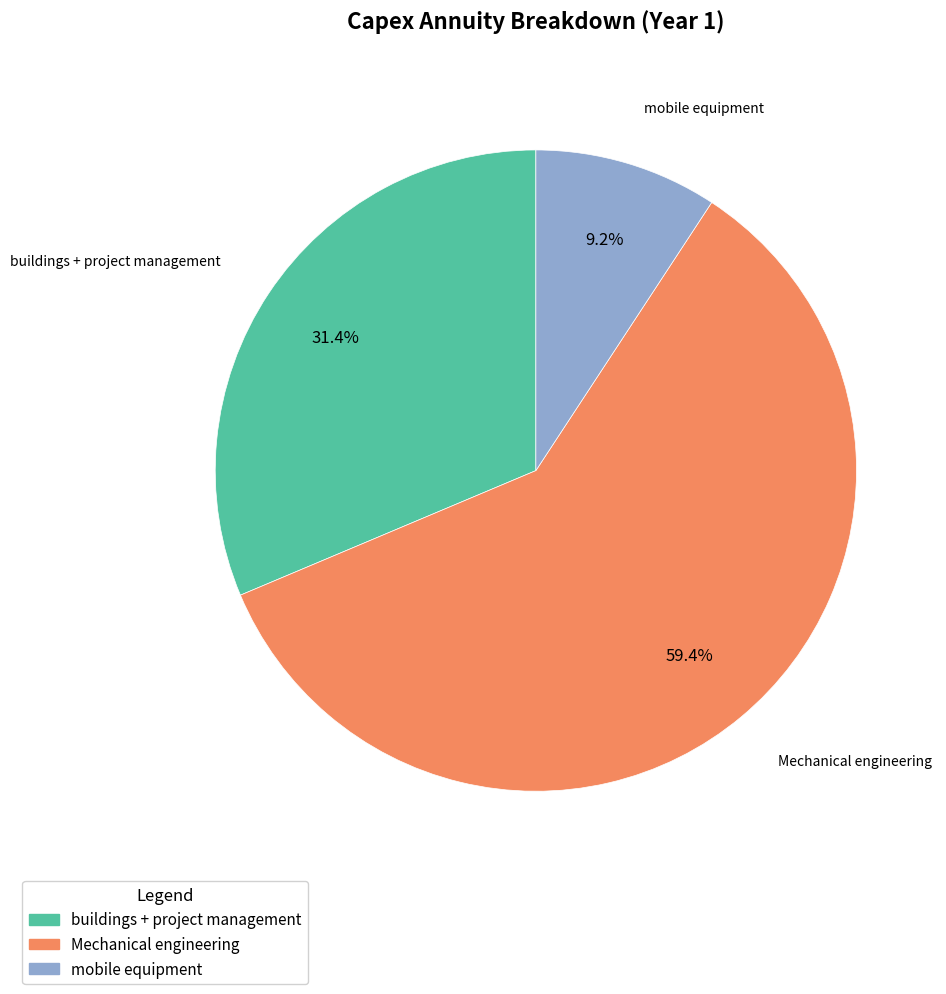

Does any single category account for the majority?

Yes